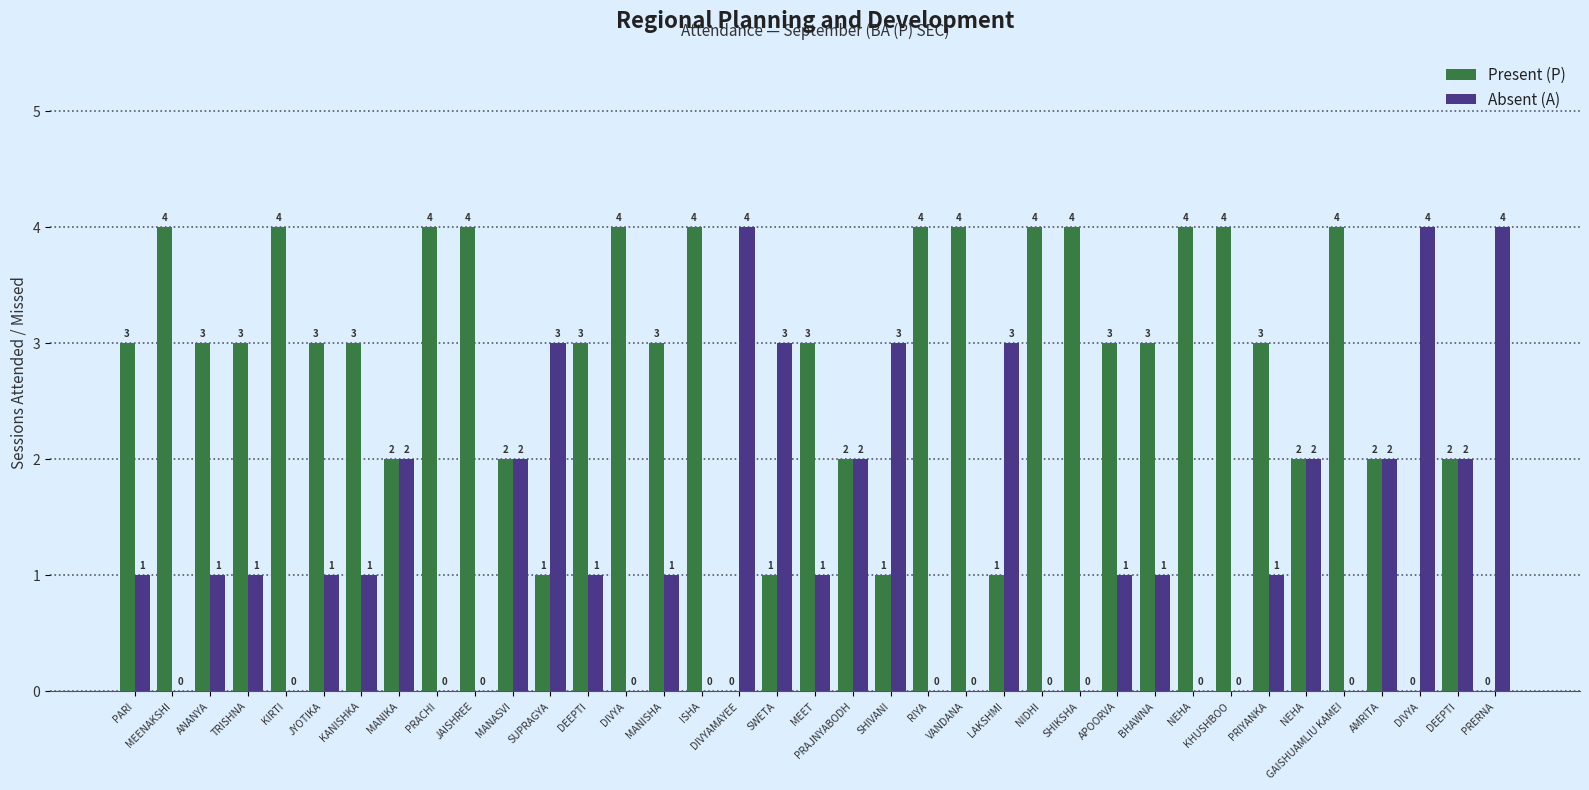

What is the difference between the second highest and second lowest values in the Absent (A) series?

4